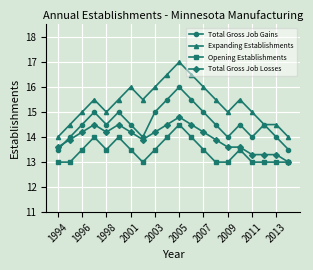

True or false: Expanding Establishments and Total Gross Job Losses cross at least once.

False